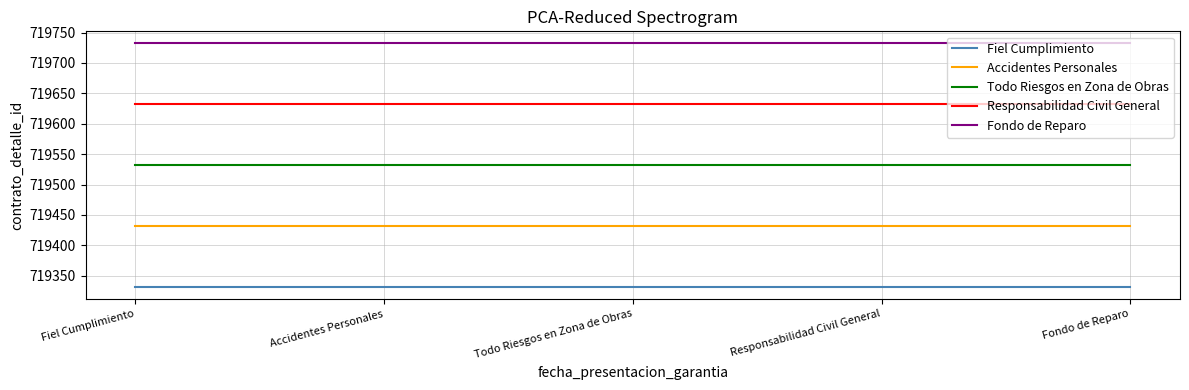

What is the difference between the highest and lowest values at Accidentes Personales?

400